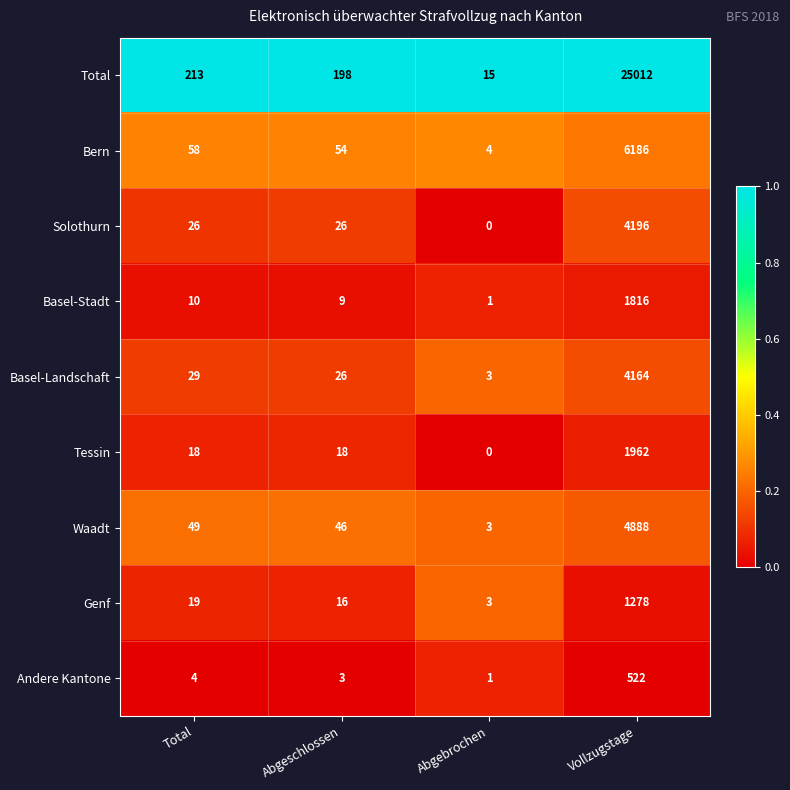

What is the total value across all series at Total?

426